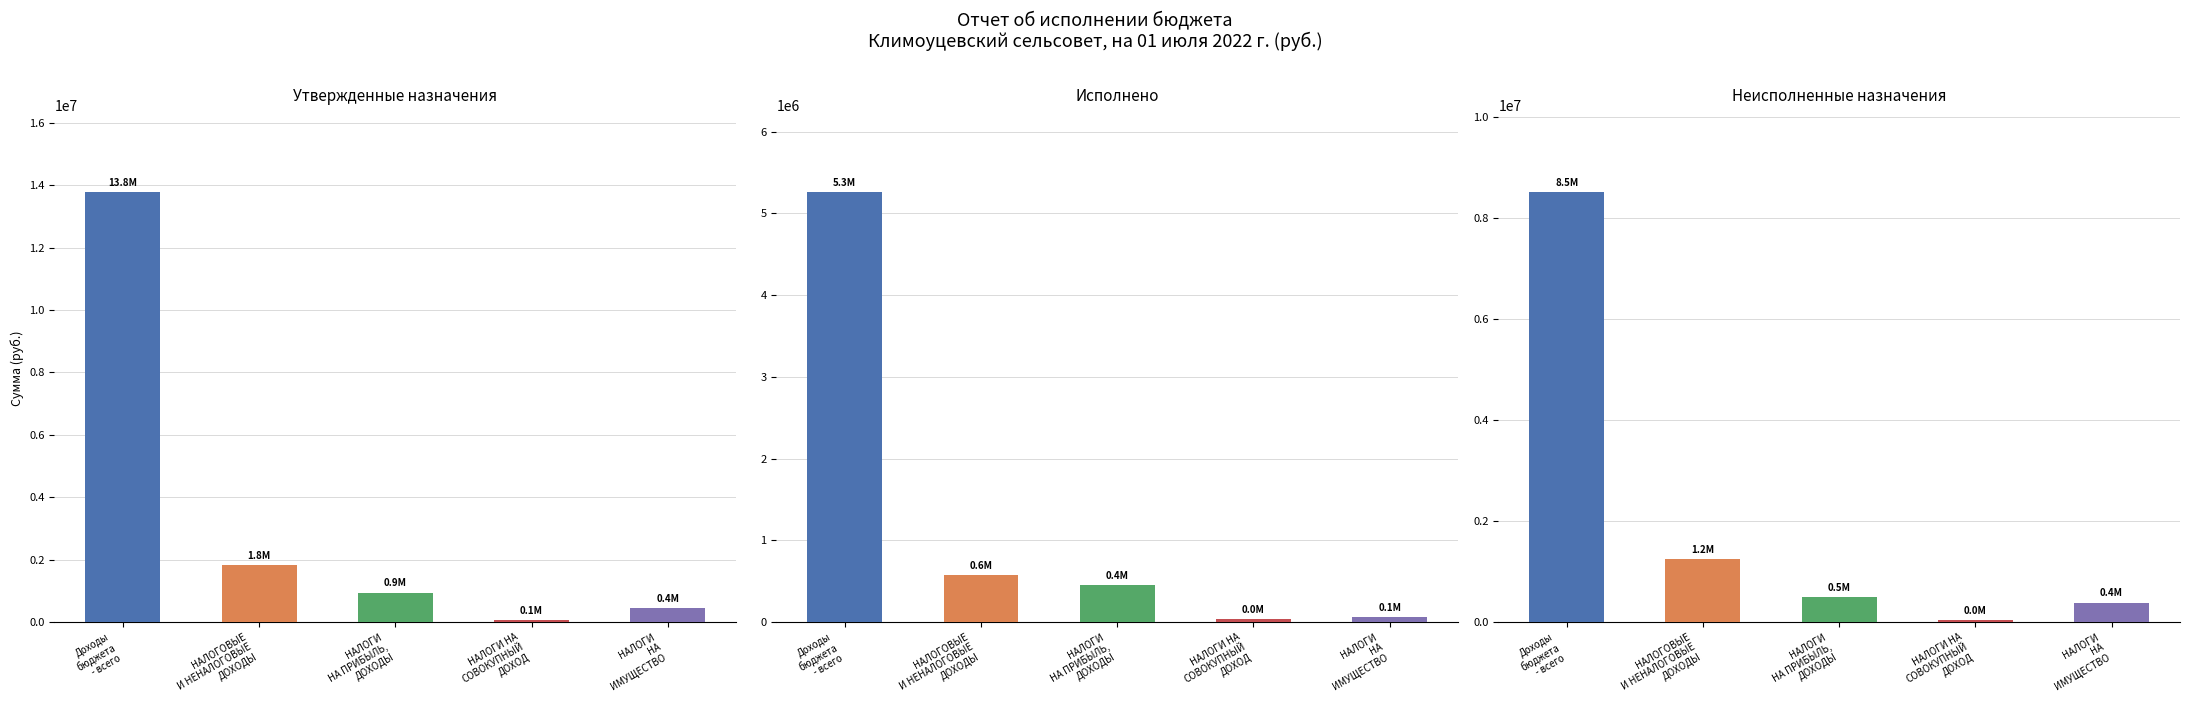

Reading left to right, list all the values displayed in this chart.

Утвержденные назначения: 13770006.4	1819000.0	943000.0	75000.0	445000.0
Исполнено: 5257489.5	575032.1	448564.7	40803.8	60619.3
Неисполненные назначения: 8512516.9	1243967.9	494435.3	34196.2	384380.7